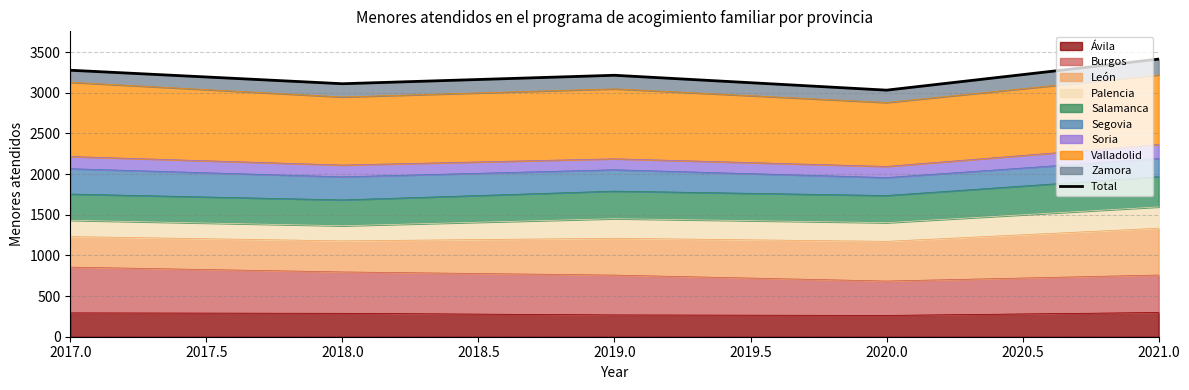

The value of Ávila at 2020.0 is 115. True or false?

False